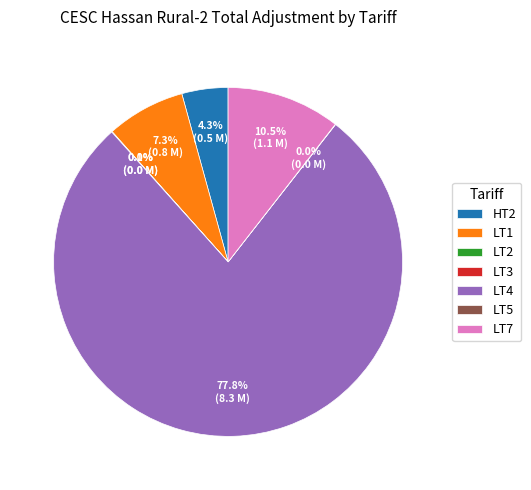

What is the largest slice in the pie chart?

LT4